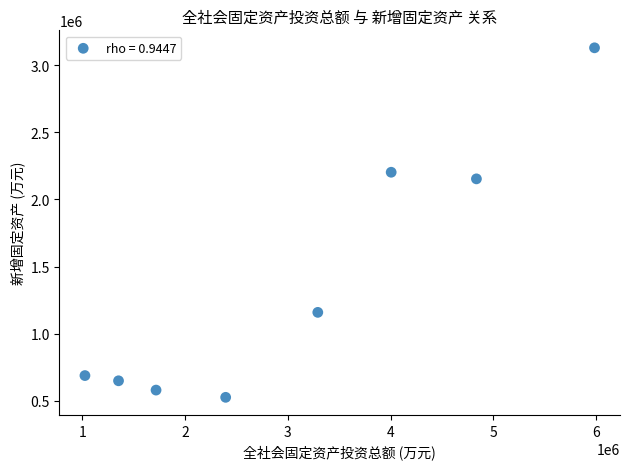

What is the average X value?

3076281